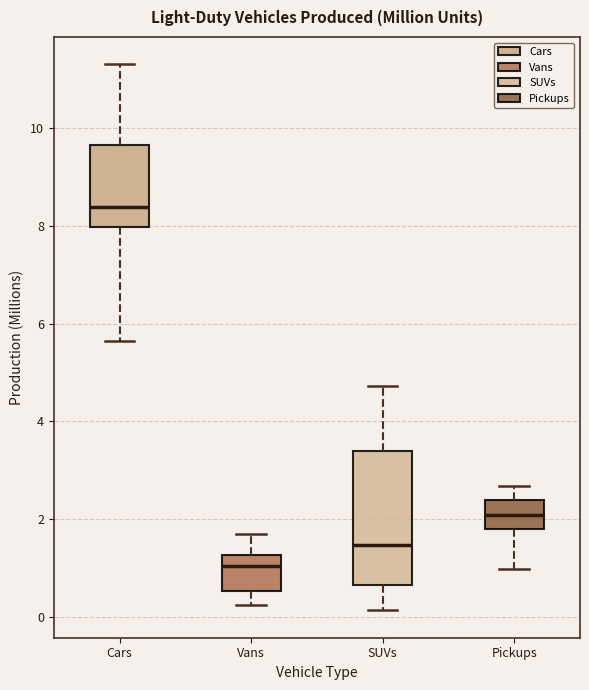

Where does the median line of the box for Pickups sit on the y-axis? The values are not printed on the chart, so give them approximately, as read against the axis.

2.0